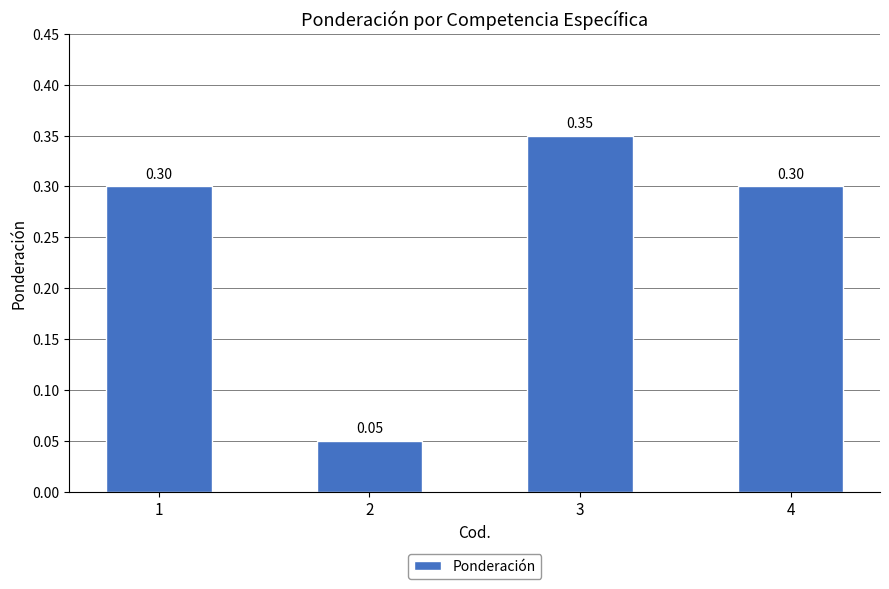

What is the approximate value at 1?

0.3